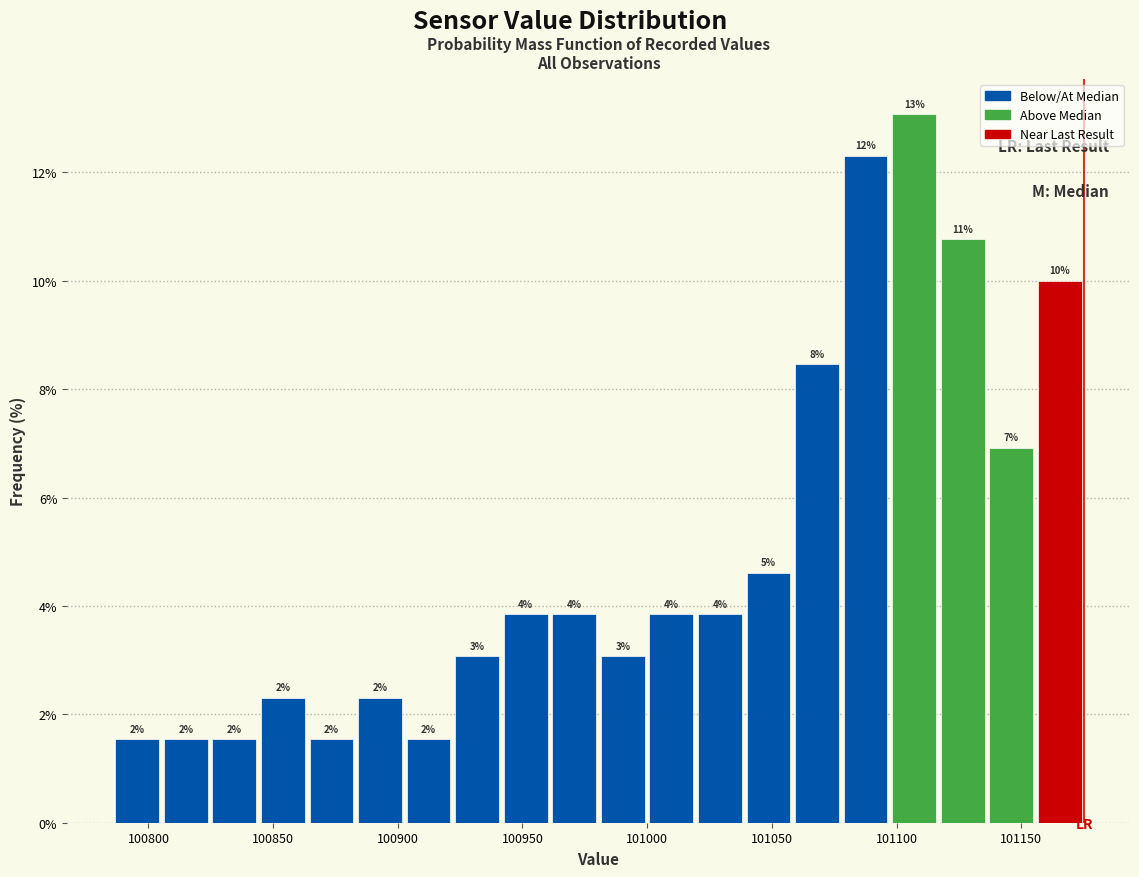

Read against the x-axis, roughly where is the centre of the tallest bar?

101105